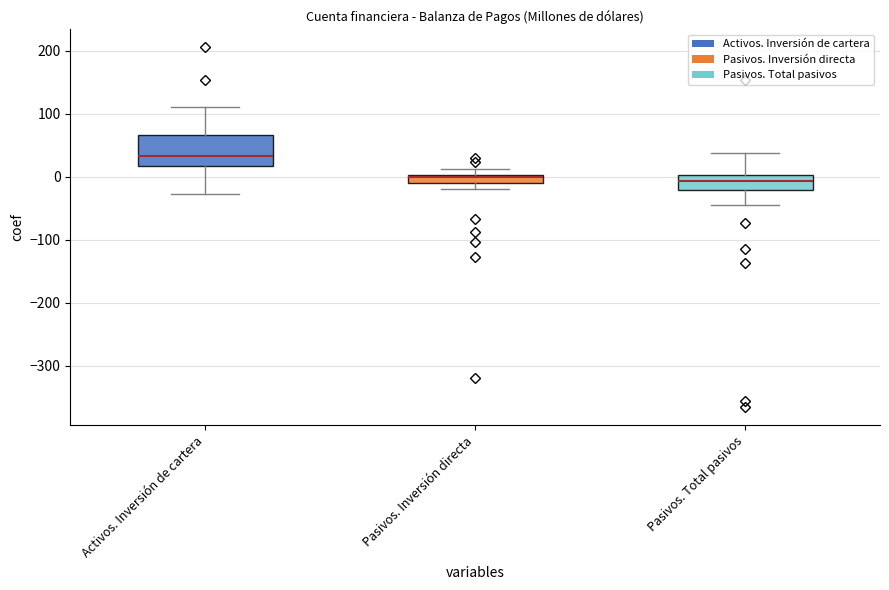

Which box is the tallest, from its lower edge to its upper edge?

Activos. Inversión de cartera